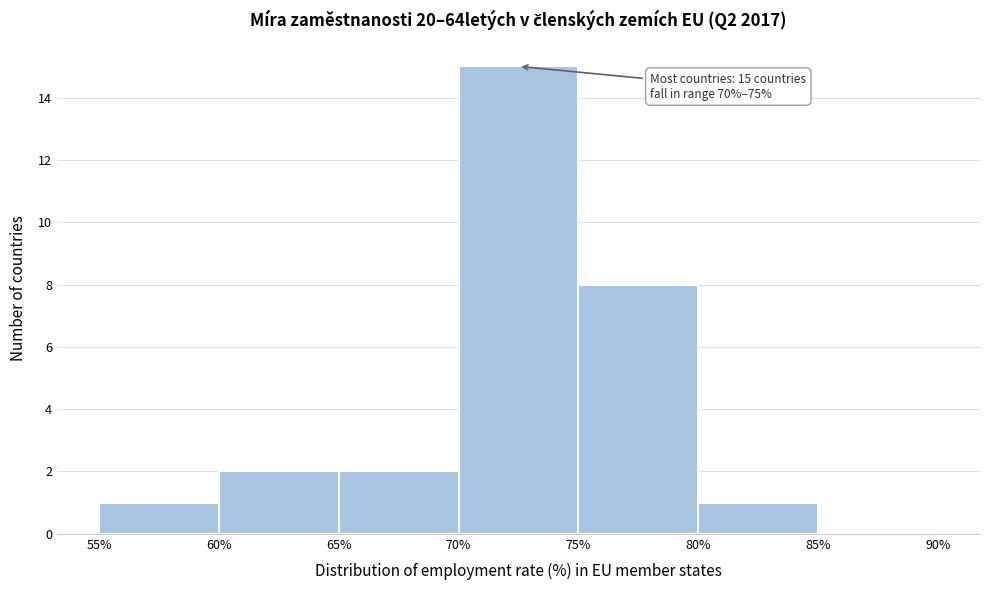

Over which range of the x-axis is the bar tallest?

70% to 75%